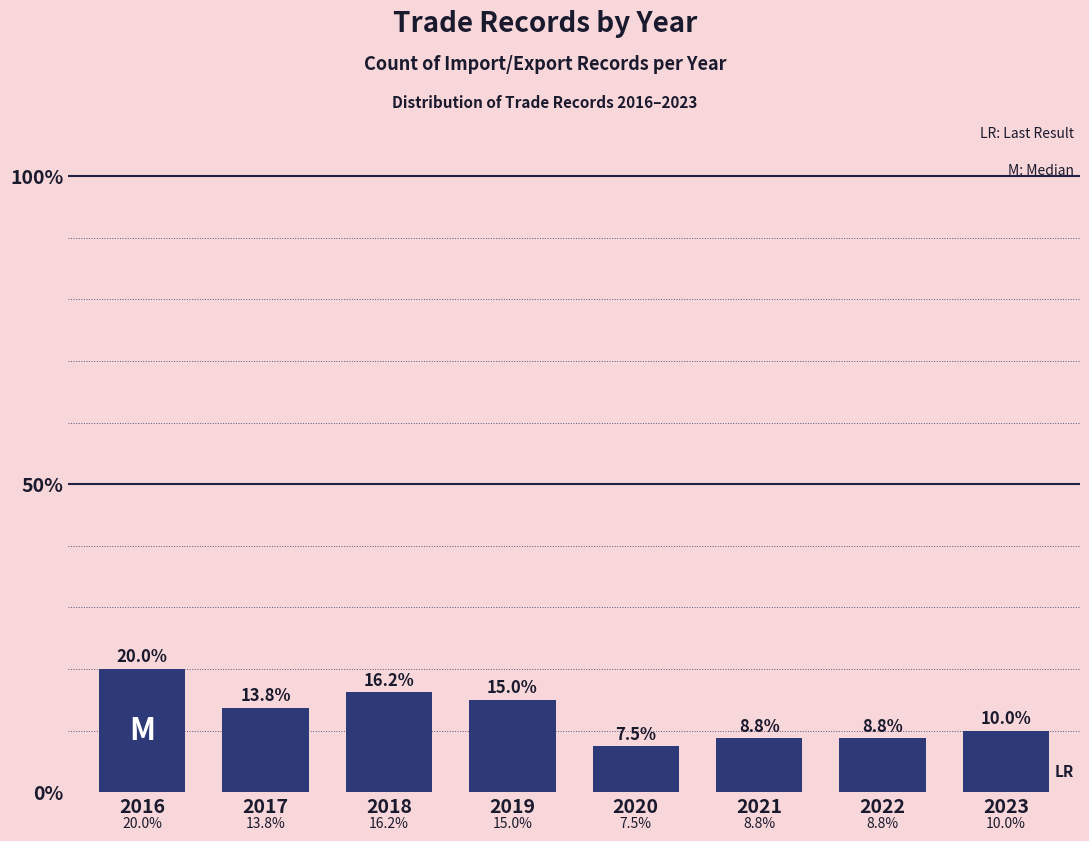

What is the average value?

12.5